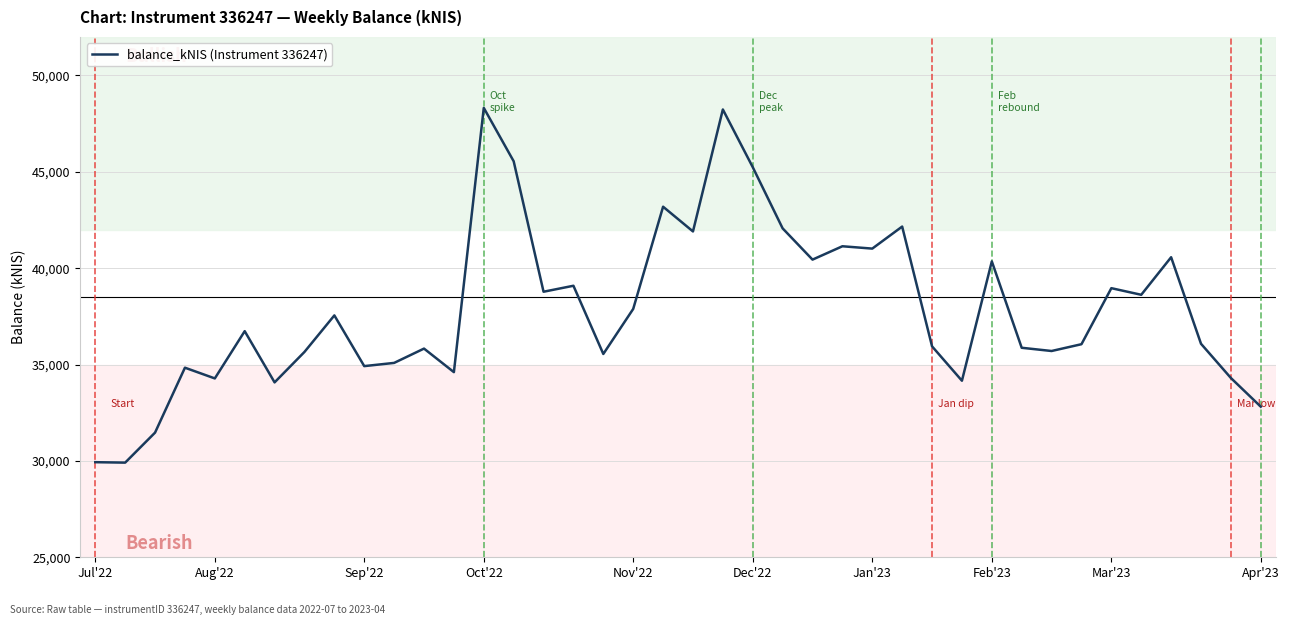

What is the difference between the maximum and minimum values?

18407.8